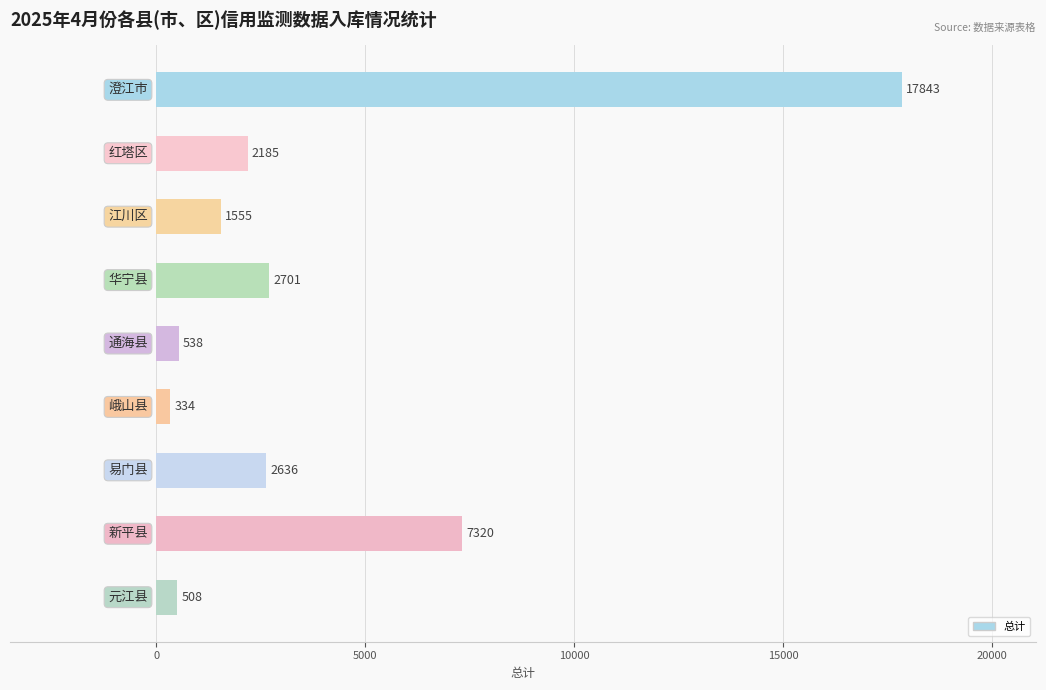

How many bars are there in total?

9